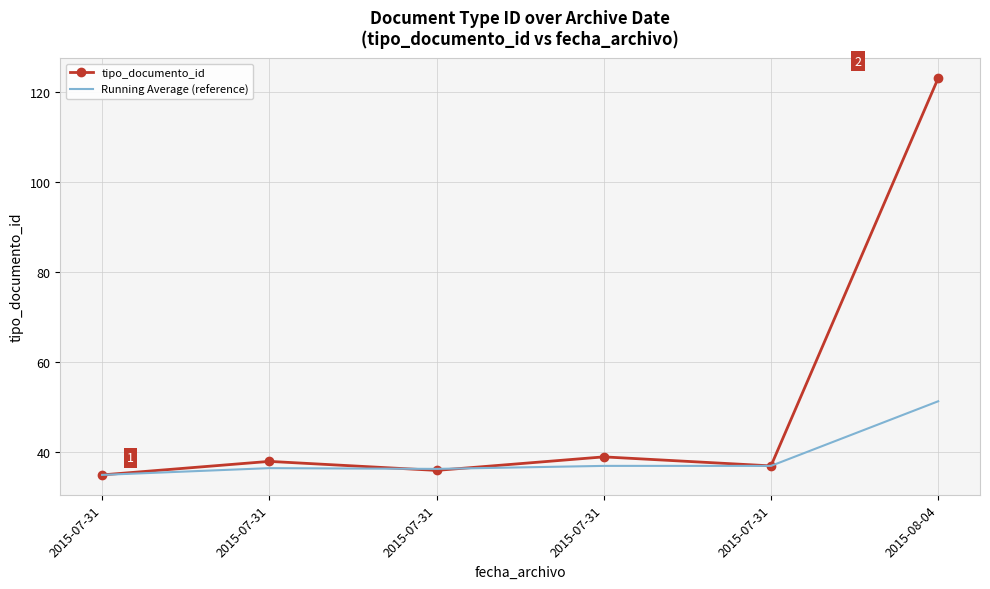

What are all the series names shown in the legend?

tipo_documento_id, Running Average (reference)